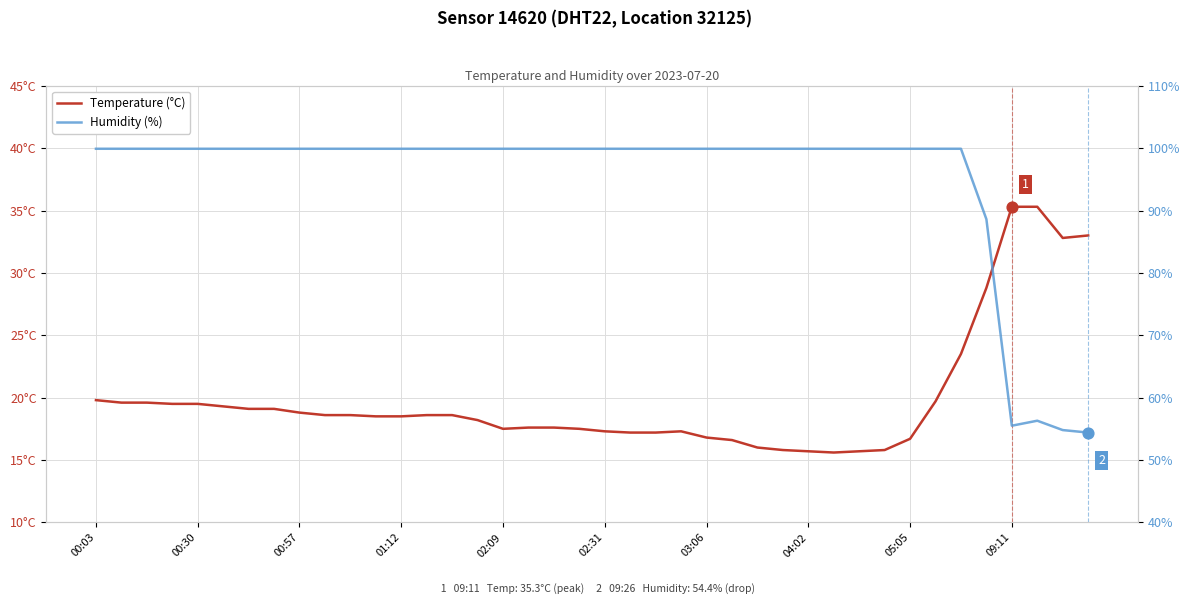

Which series has the widest spread of Y values?

Humidity (%)